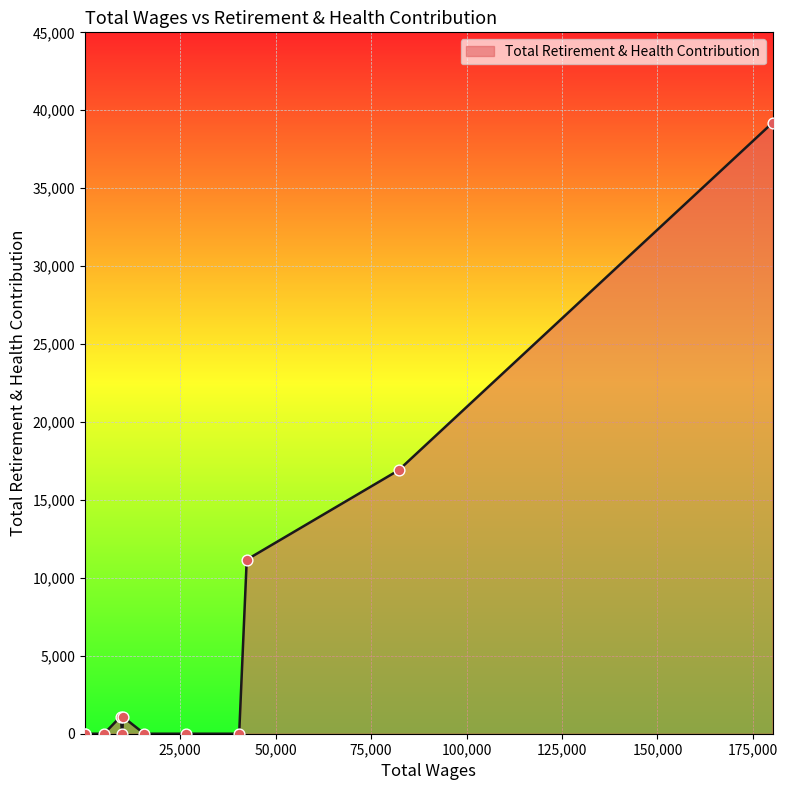

What is the difference between the maximum and minimum values?

39197